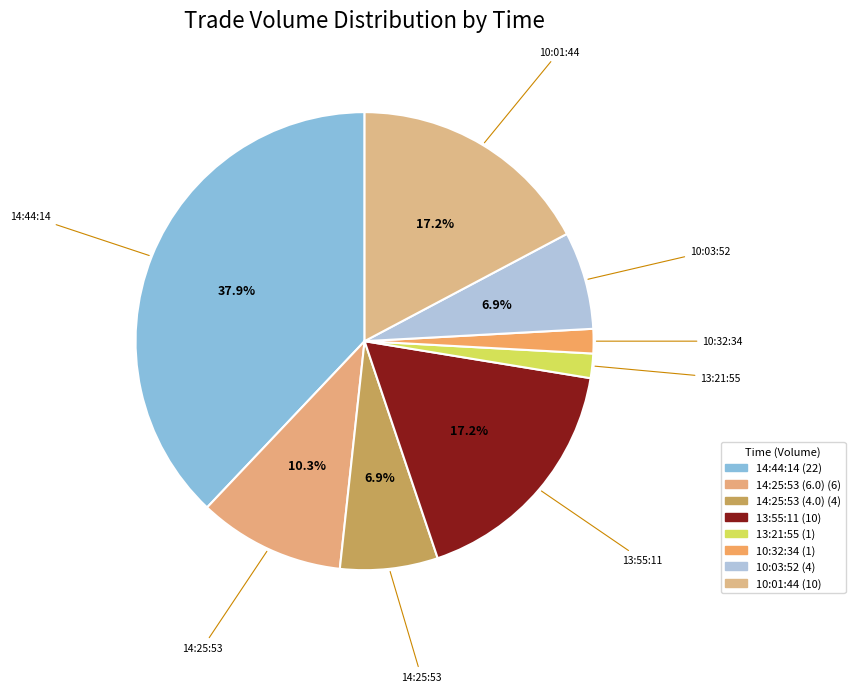

Count the number of slices in the pie.

8